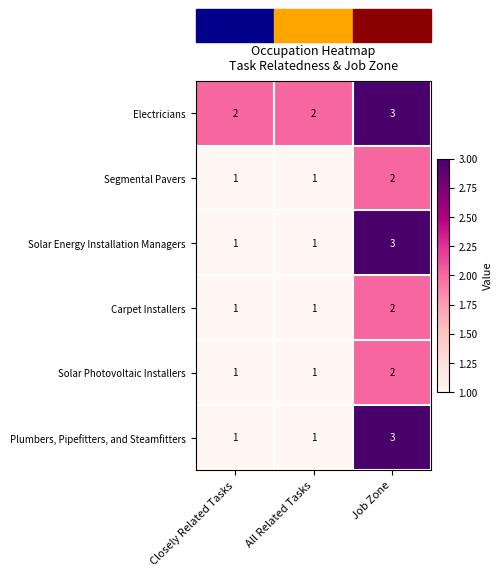

What is the sum of the Carpet Installers values at Closely Related Tasks and Job Zone?

3